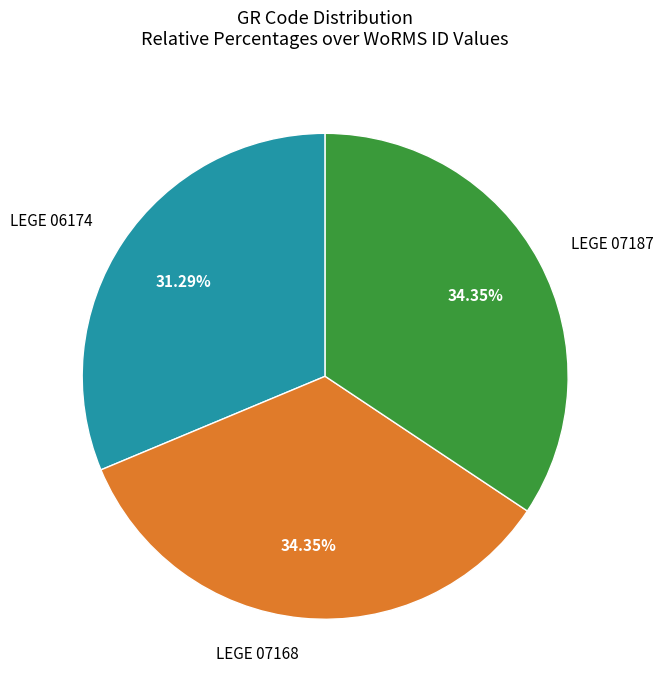

Is there a majority slice in this chart?

No